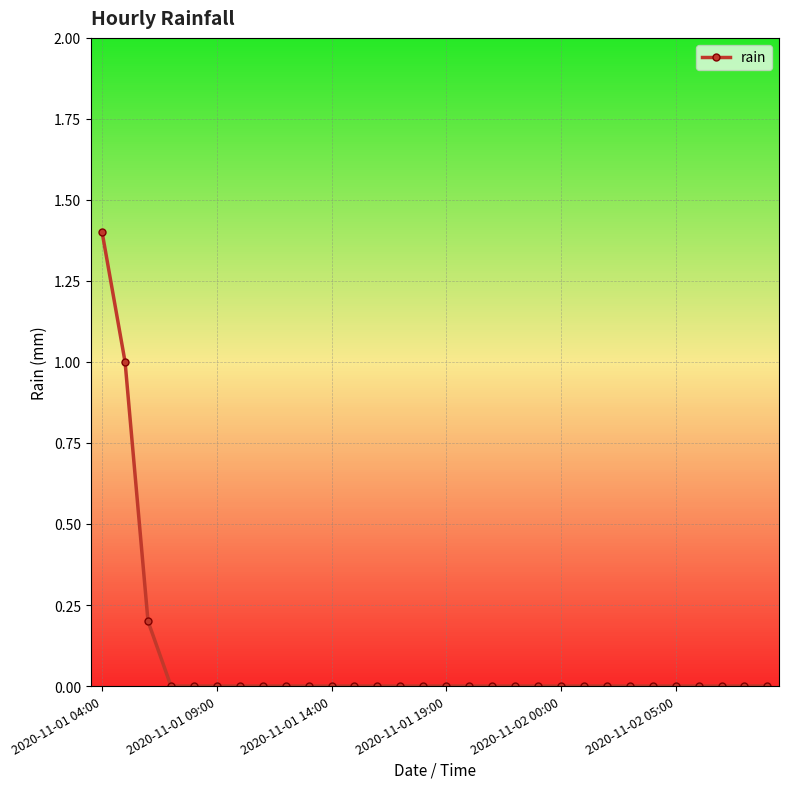

What is the greatest value displayed?

1.4